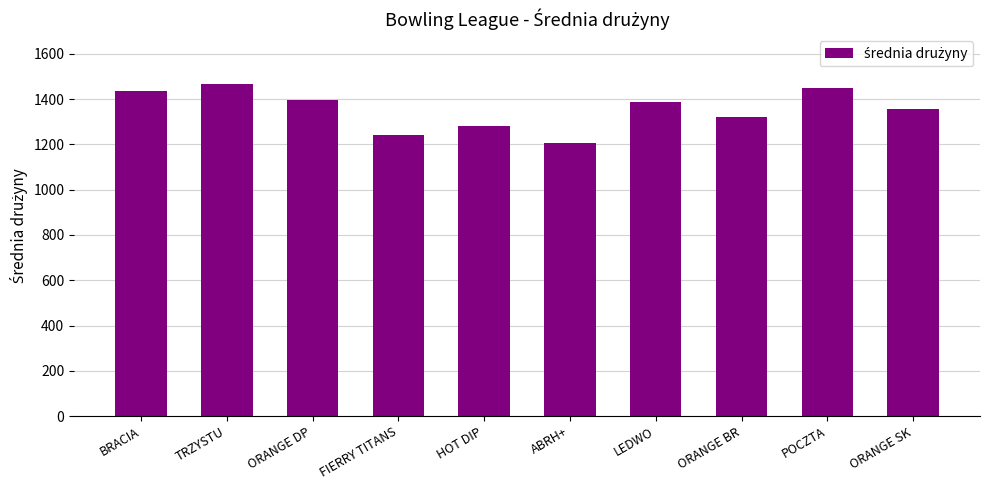

What is the value of the 4th bar from the left?

1242.5